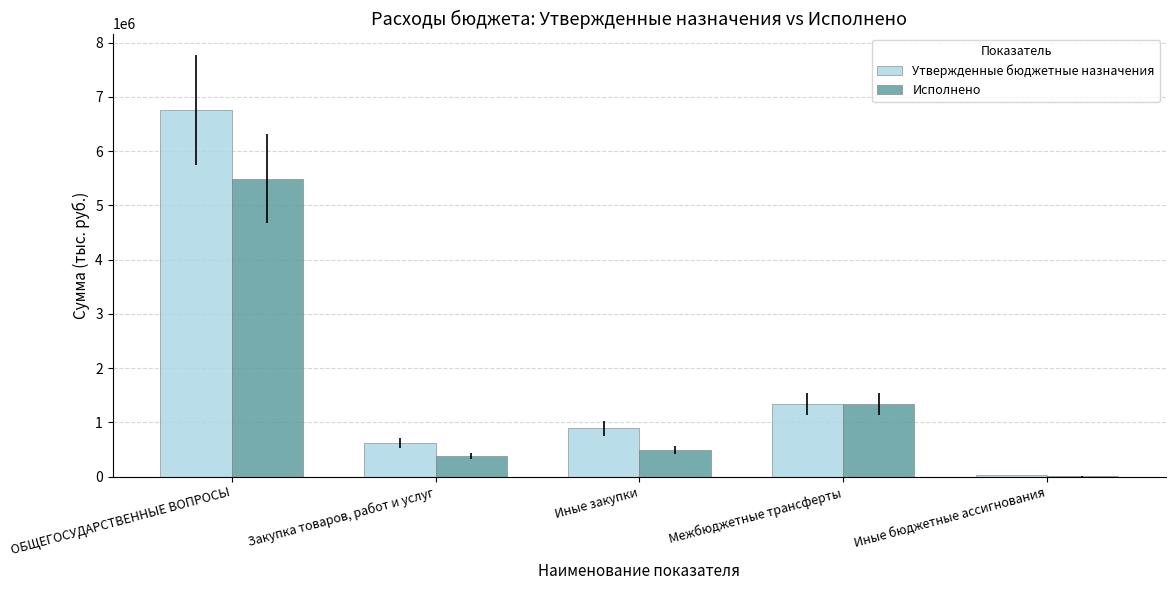

What is the spread (max minus min) of values at Закупка товаров, работ и услуг?

227165.8